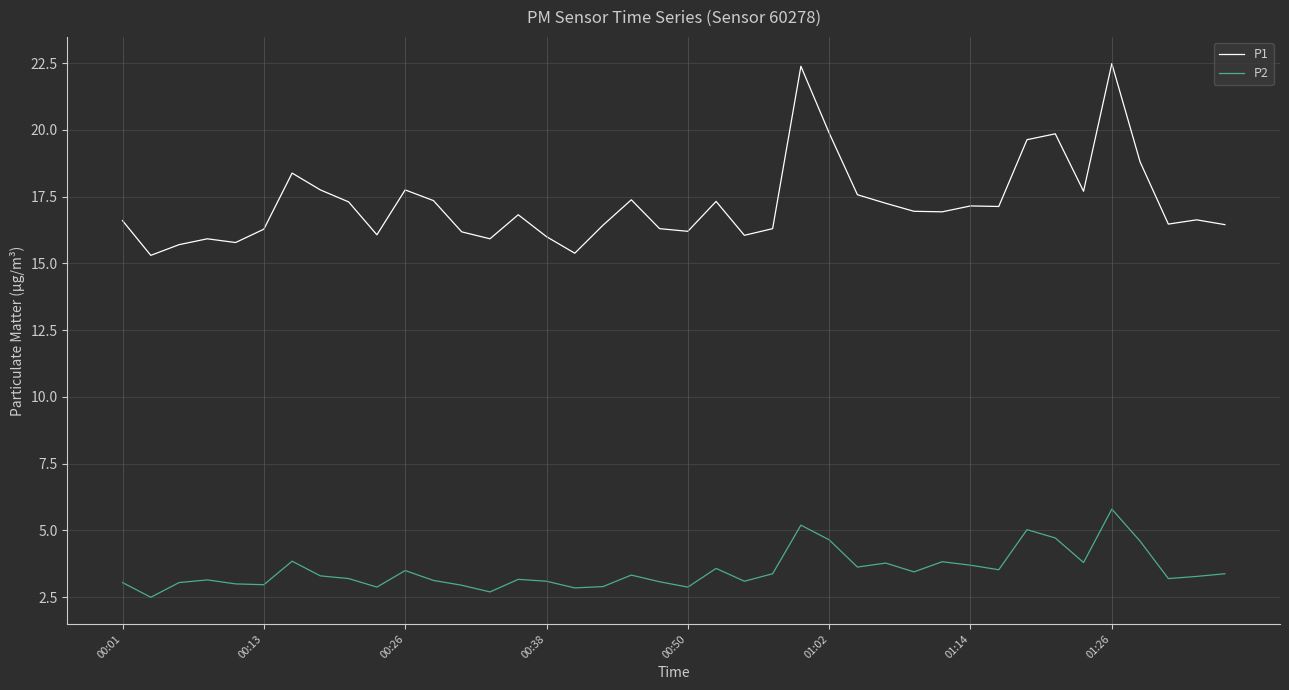

True or false: P1 and P2 intersect in this chart.

False